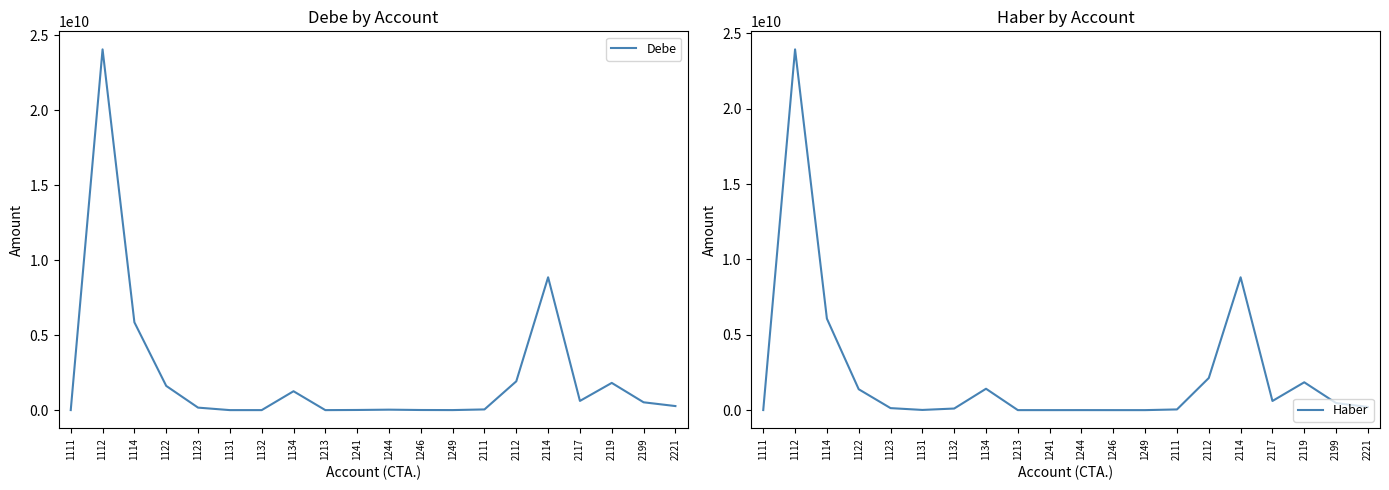

How many interior local peaks does the Haber series have?

5